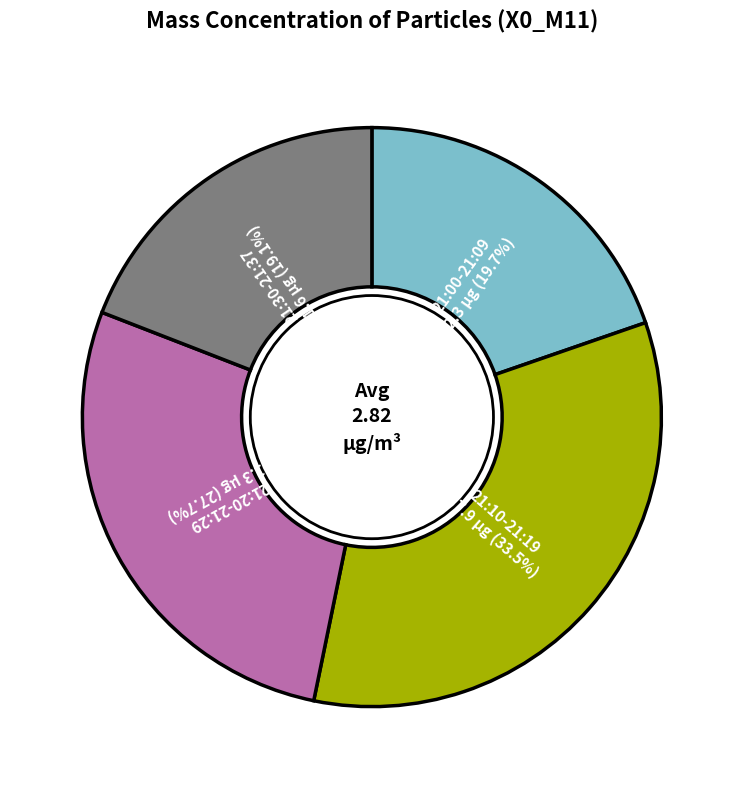

Is there any slice that represents more than half of the pie?

No